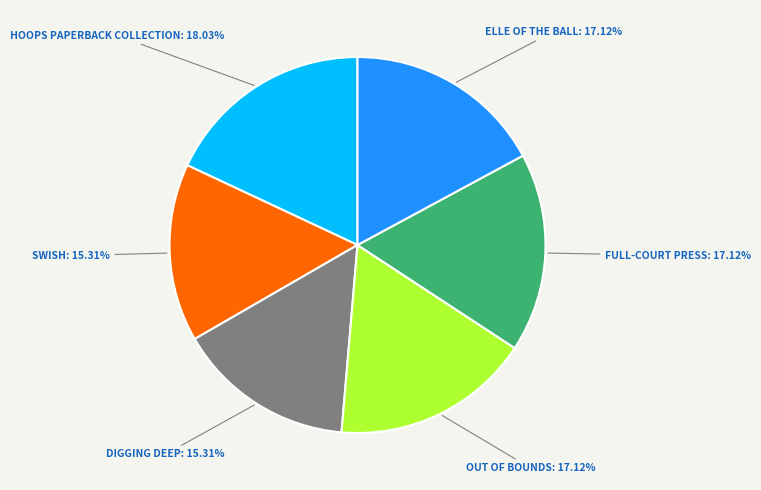

Does any single category account for the majority?

No